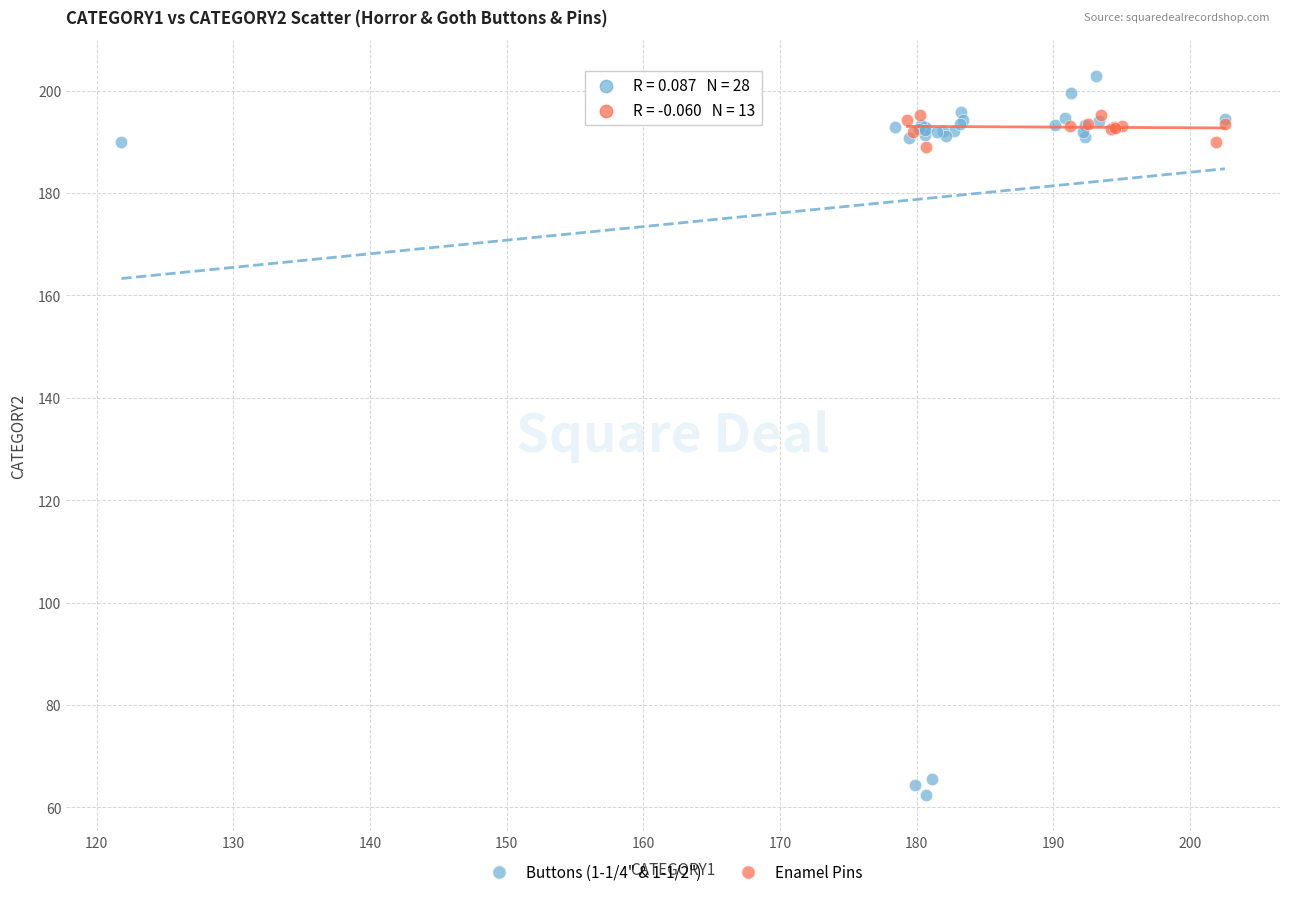

Which series contains the lowest Y value?

Buttons (1-1/4" & 1-1/2")